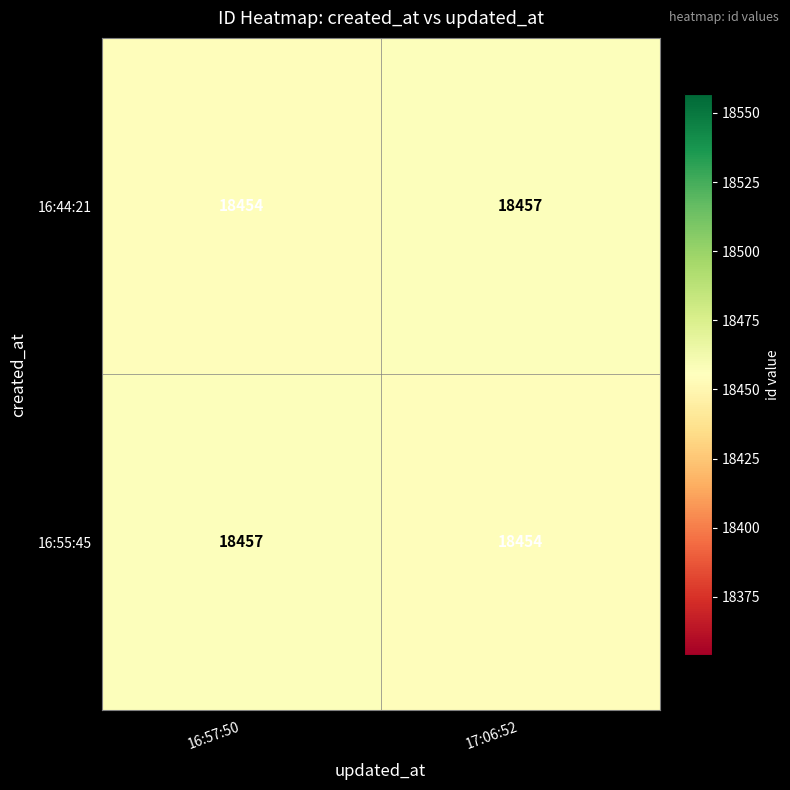

Count the number of categories in the chart.

2